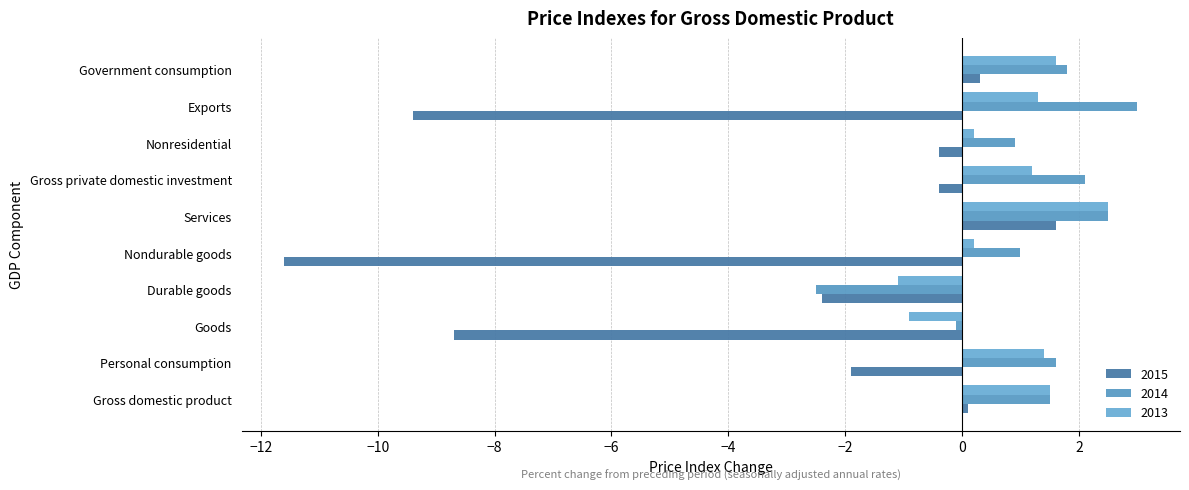

What is the sum of all 2013 values?

7.9